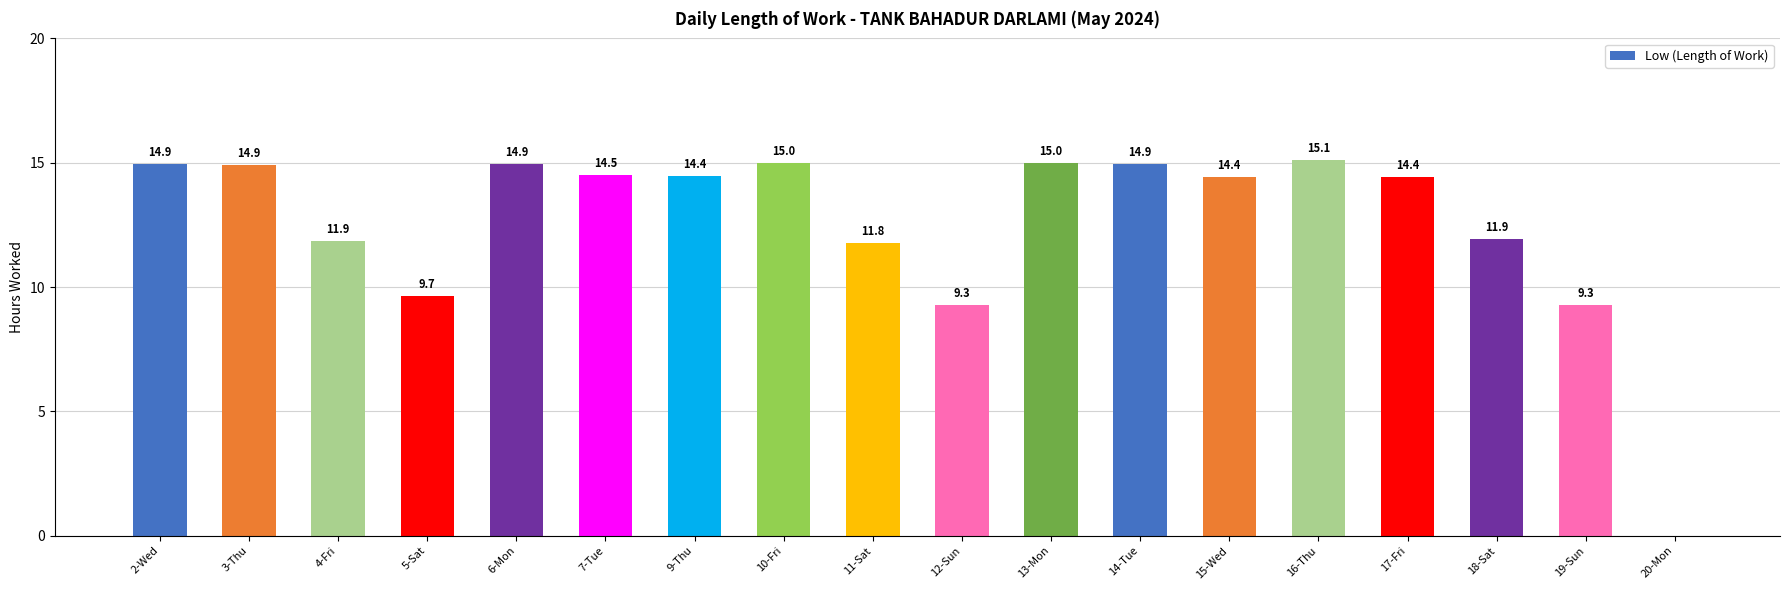

True or false: the data shows 10.2 at 14-Tue.

False